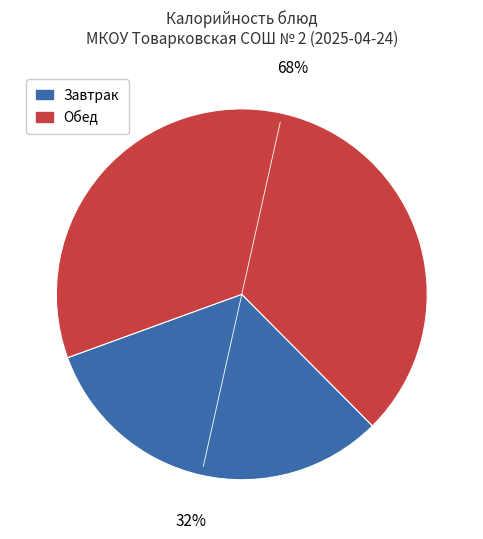

Count the number of slices in the pie.

2